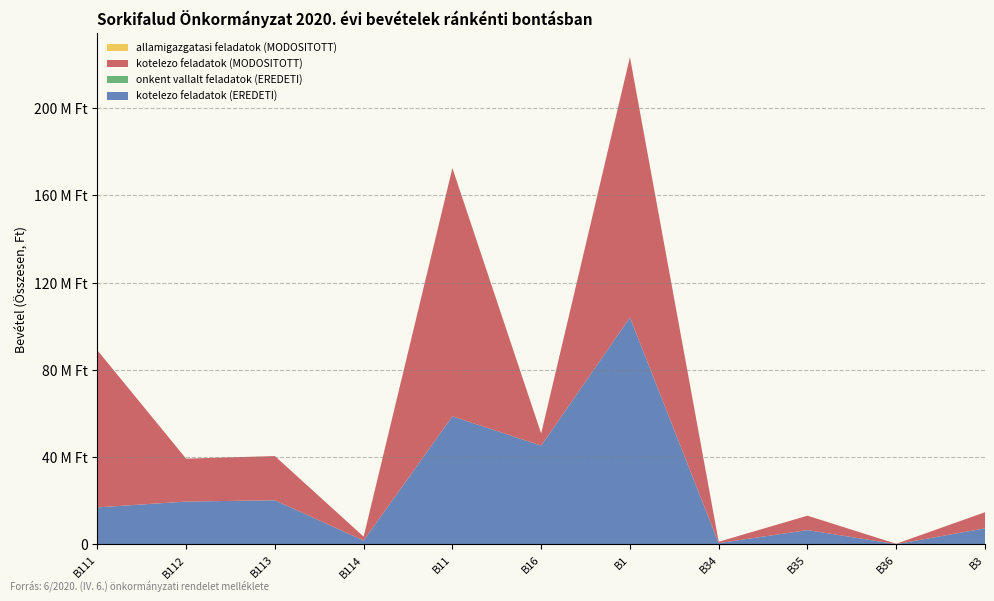

Reading right to left, what are all the values shown in this chart?

kotelezo feladatok (EREDETI): B3=7395000	B36=165000	B35=6600000	B34=630000	B1=104004481	B16=45286058	B11=58718423	B114=1800000	B113=20258172	B112=19665870	B111=16994381
onkent vallalt feladatok (EREDETI): B3=0	B36=0	B35=0	B34=0	B1=0	B16=0	B11=0	B114=0	B113=0	B112=0	B111=0
kotelezo feladatok (MODOSITOTT): B3=7395000	B36=165000	B35=6600000	B34=630000	B1=119273715	B16=5562375	B11=113711340	B114=1800000	B113=20258172	B112=19665870	B111=71987298
allamigazgatasi feladatok (MODOSITOTT): B3=10000	B36=10000	B35=0	B34=0	B1=0	B16=0	B11=0	B114=0	B113=0	B112=0	B111=0